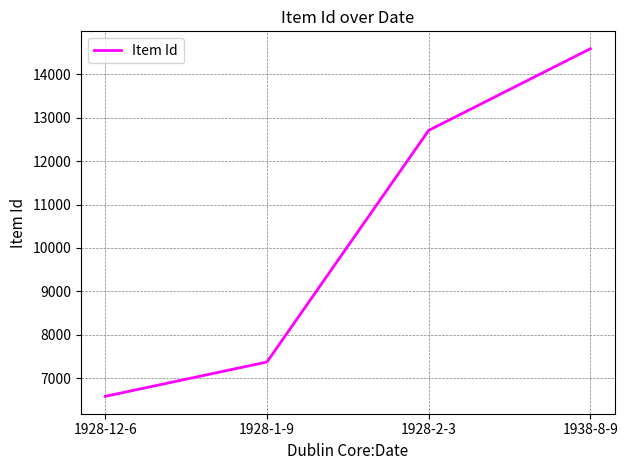

What is the sum of all values?

41254